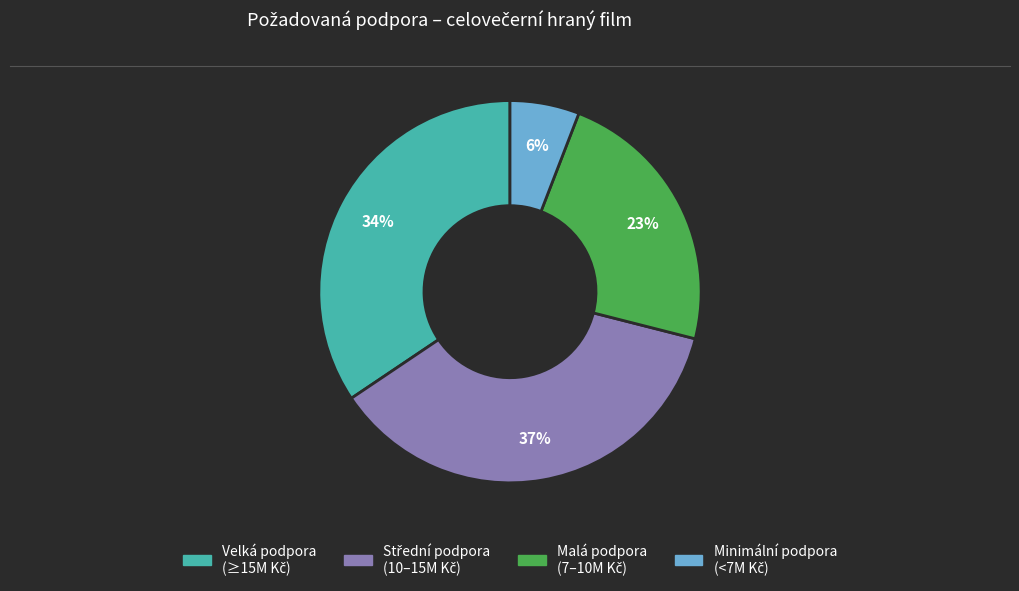

Is there any slice that represents more than half of the pie?

No